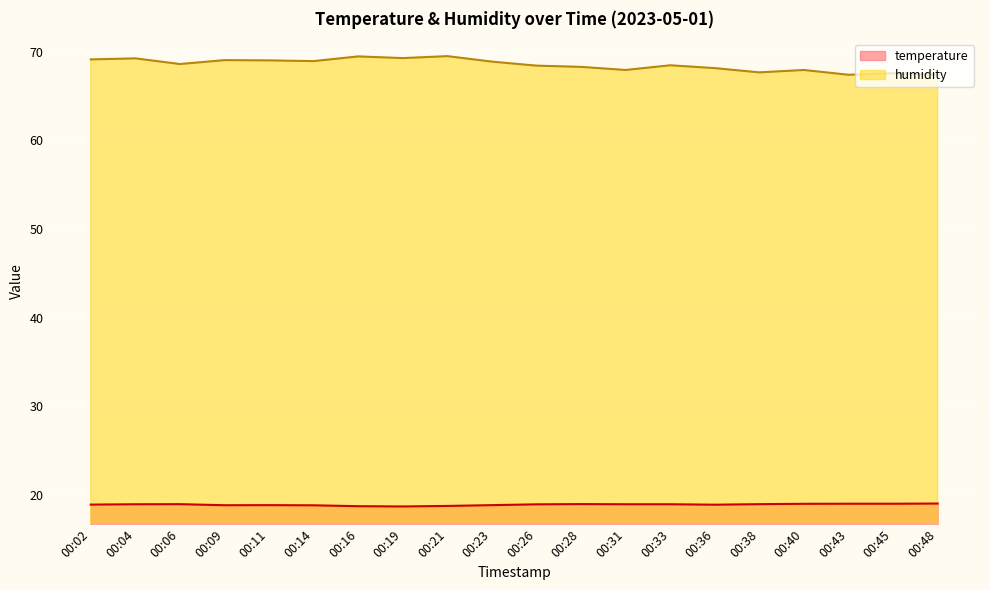

Which series has the largest range (max minus min)?

humidity